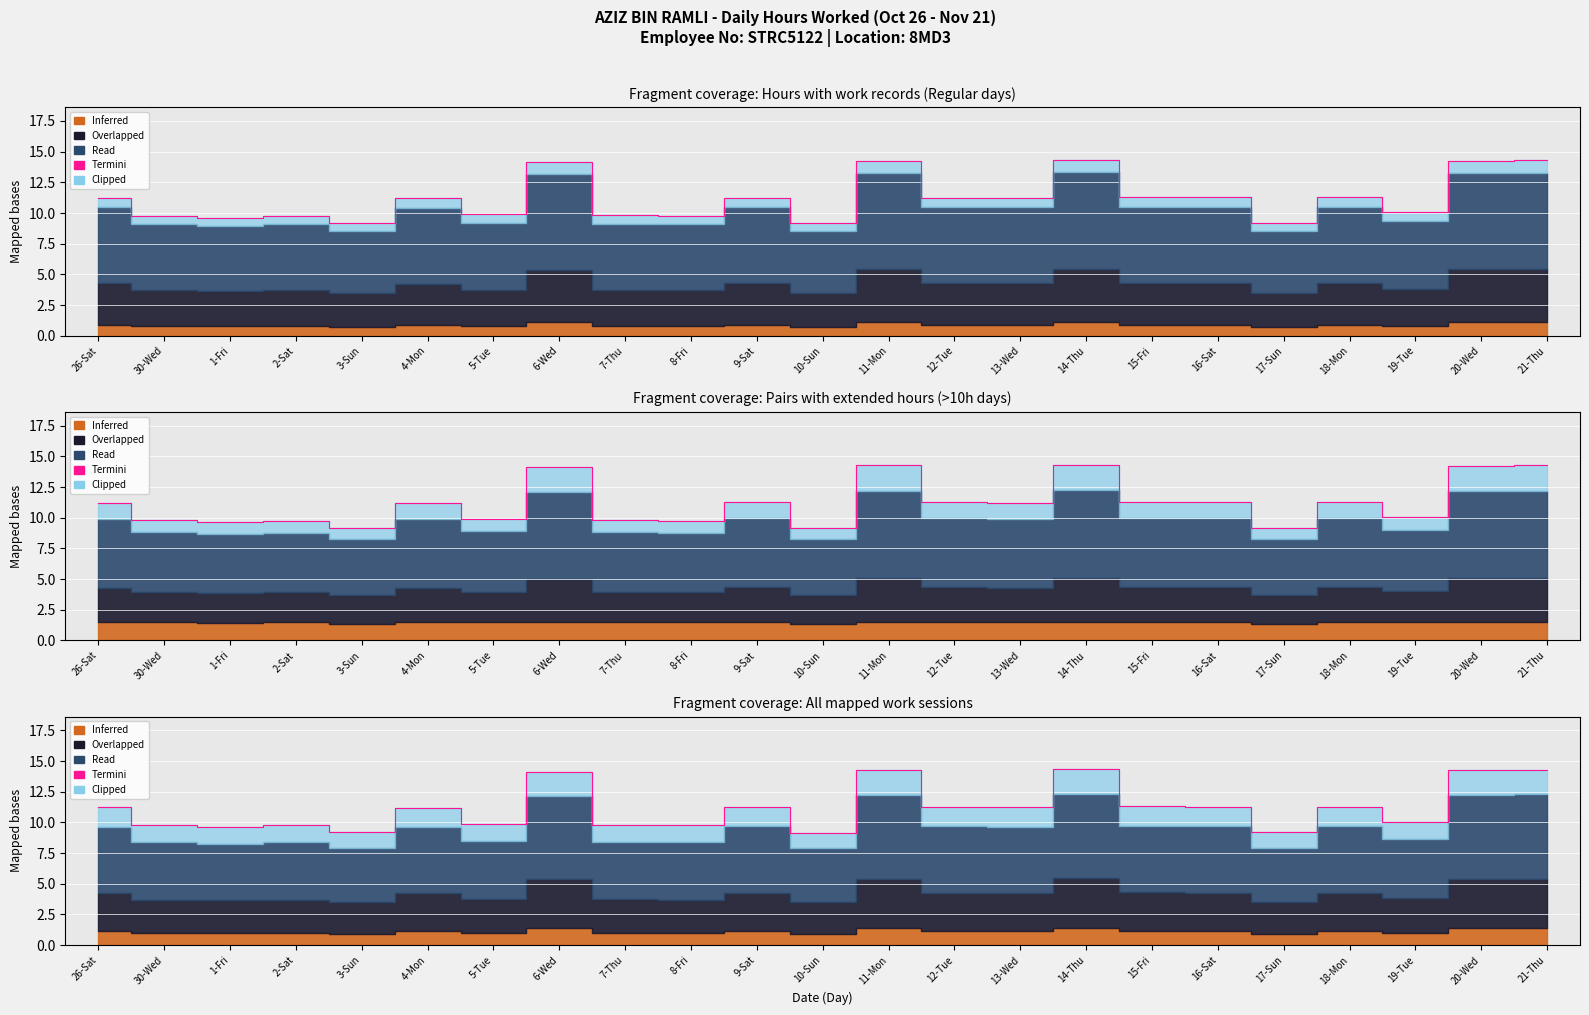

What is the difference between the values at 2-Sat and 15-Fri?

1.5